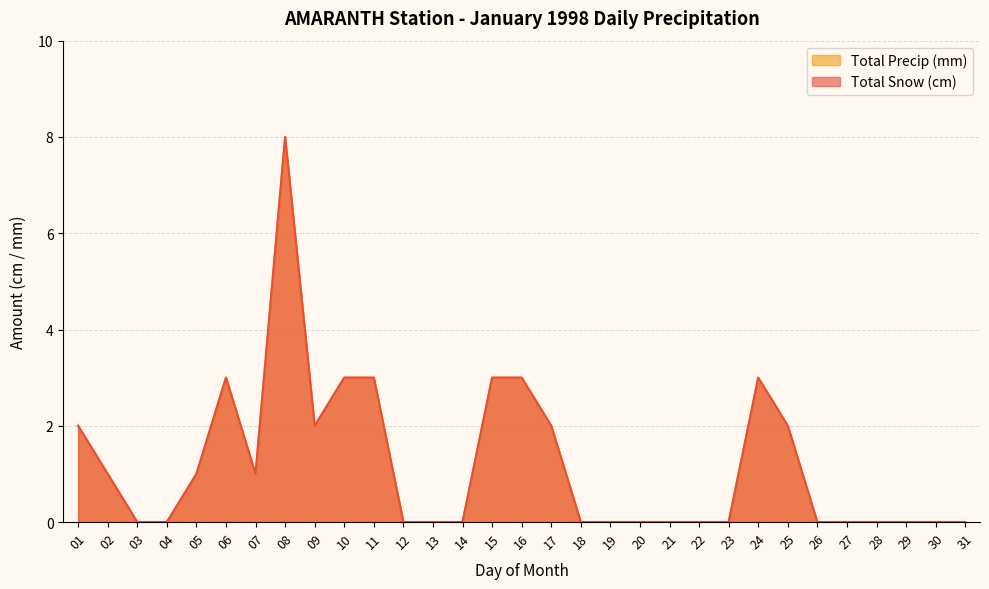

How many series are shown in this chart?

2